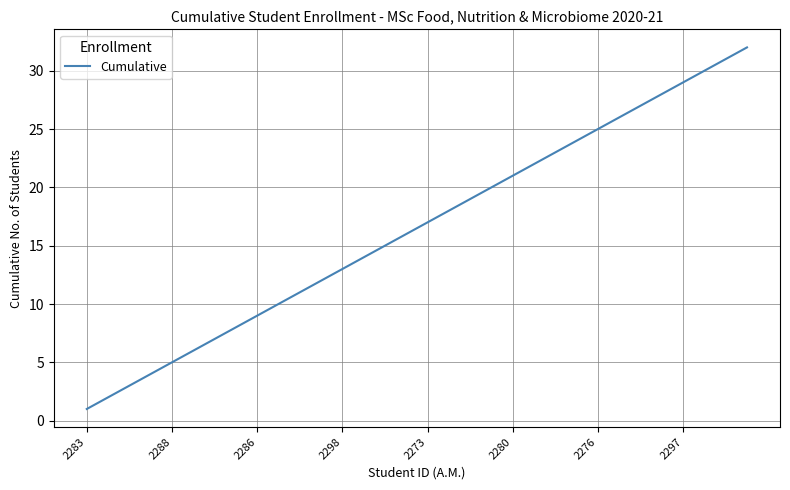

What is the difference between the maximum and minimum values?

31